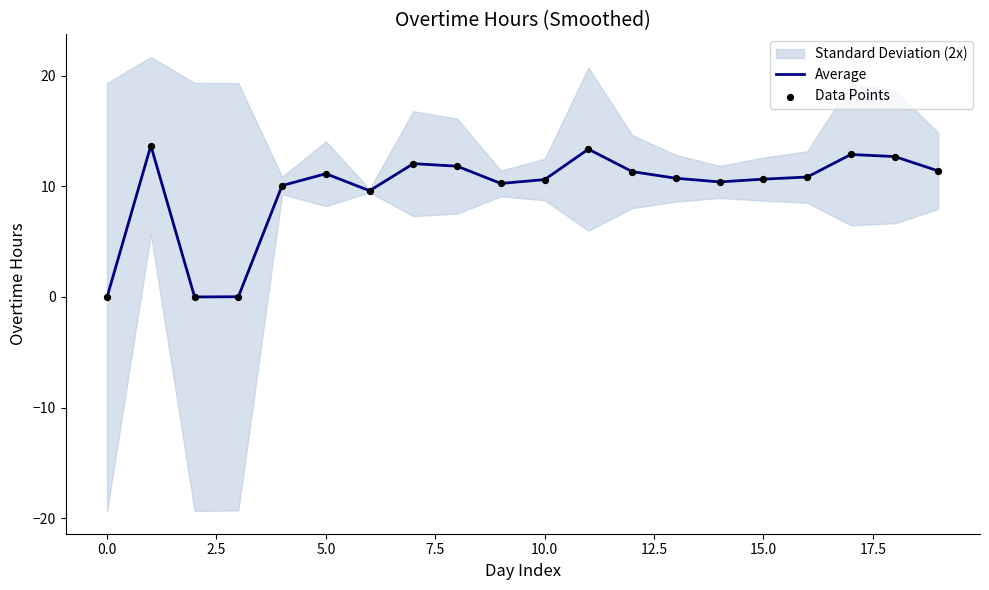

What is the total value across all series at 11?

26.7